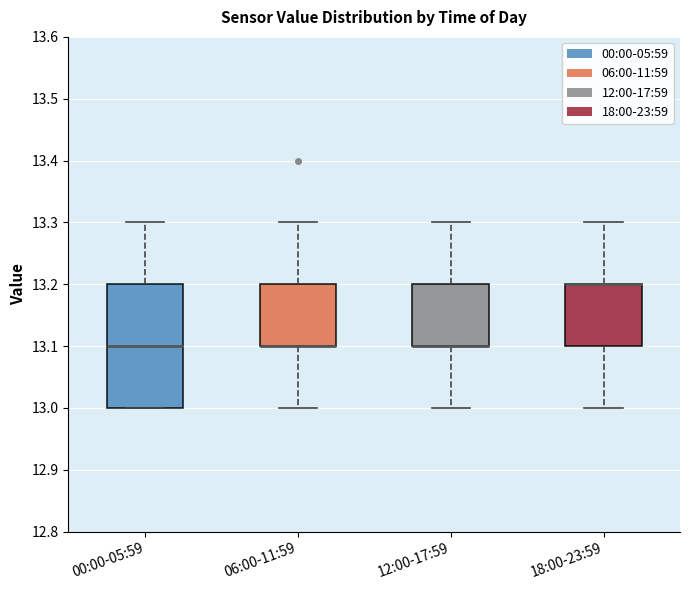

Reading left to right, transcribe this box plot: for each box, give where its median line is, the range the box spans, and where its two whiskers end, as read against the y-axis. The values are not printed on the chart, so give them approximately, as read against the axis.

00:00-05:59: median 13.1, box 13.0 to 13.2, whiskers 13.0 to 13.3
06:00-11:59: median 13.1 (drawn on the box's lower edge), box 13.1 to 13.2, whiskers 13.0 to 13.3
12:00-17:59: median 13.1 (drawn on the box's lower edge), box 13.1 to 13.2, whiskers 13.0 to 13.3
18:00-23:59: median 13.2 (drawn on the box's upper edge), box 13.1 to 13.2, whiskers 13.0 to 13.3